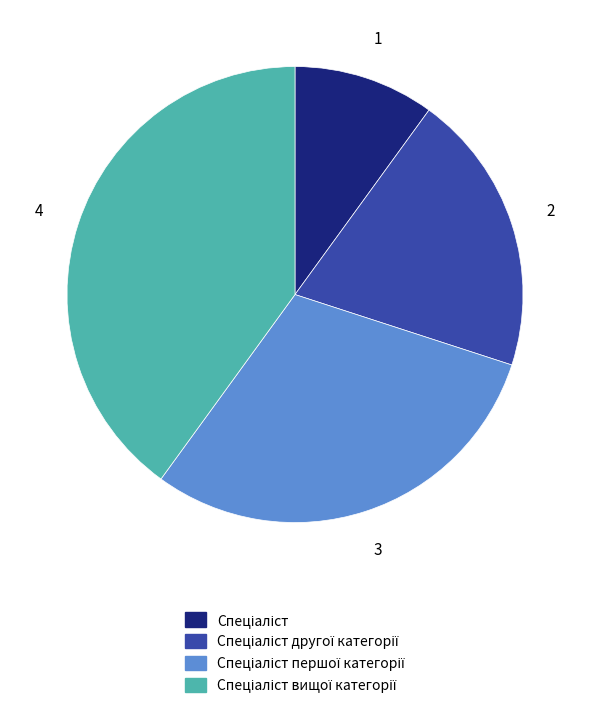

Count the number of slices in the pie.

4